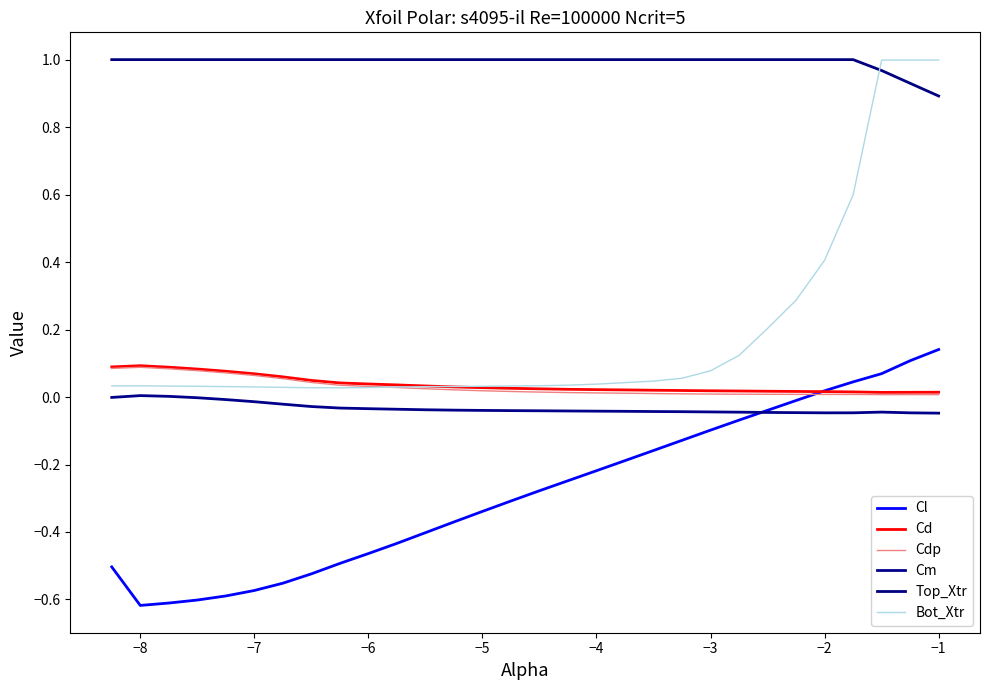

True or false: Cm and Top_Xtr cross at least once.

False